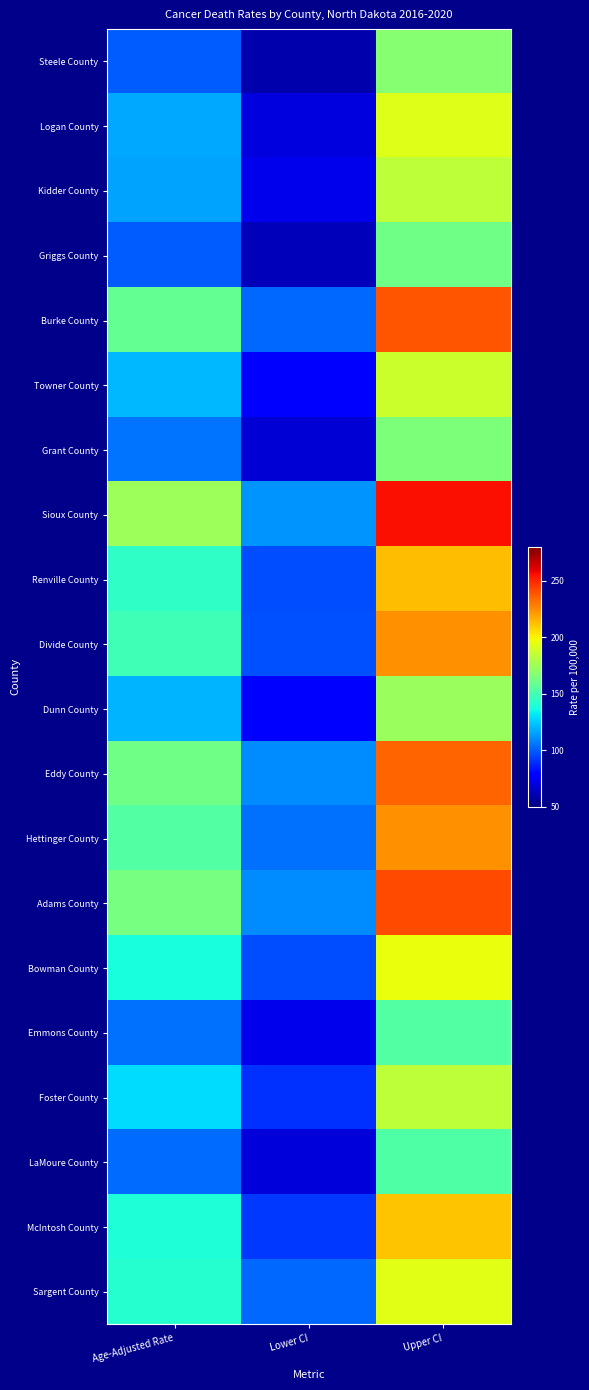

What is the total value across all series at Upper CI?

3950.2